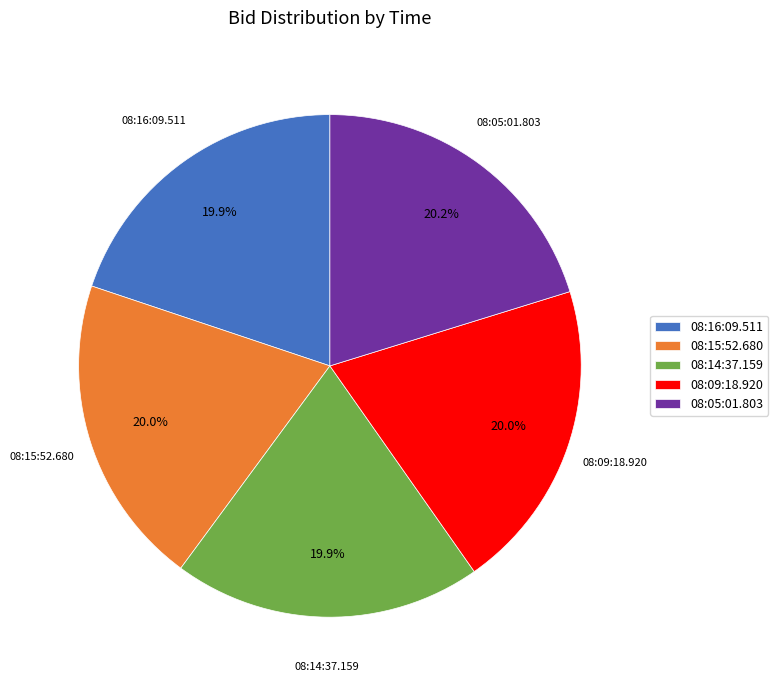

Is there a majority slice in this chart?

No